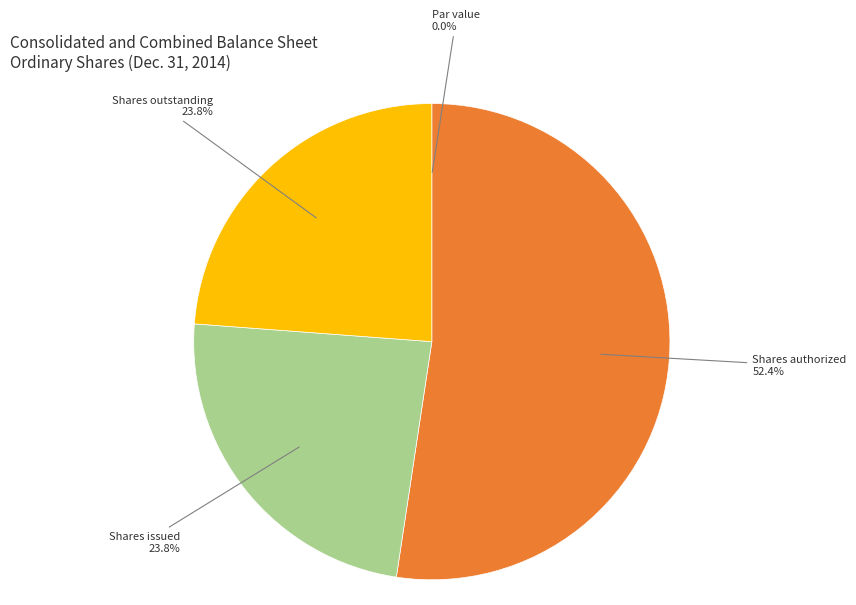

Combined, what portion of the pie is Shares issued and Shares authorized?

76.2%